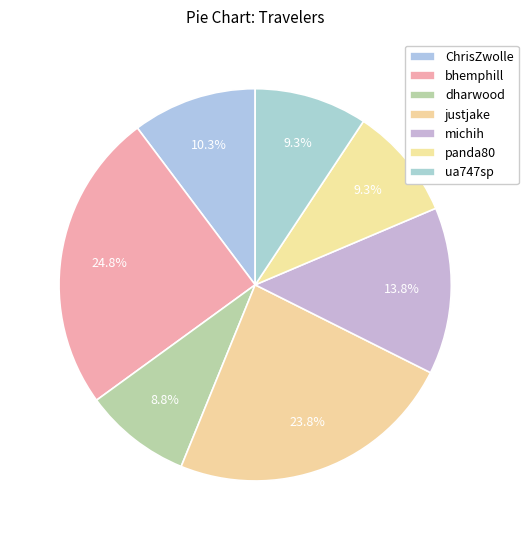

How many segments does this pie chart have?

7